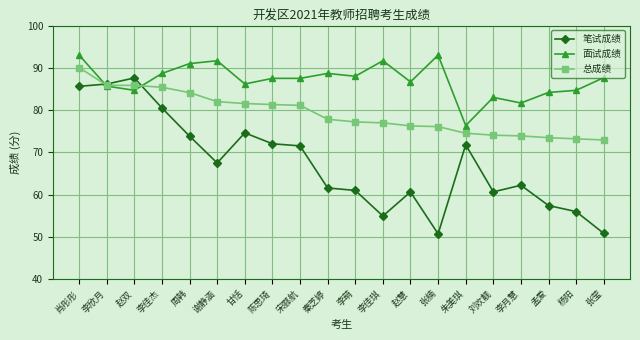

Which series has the widest spread of values?

笔试成绩